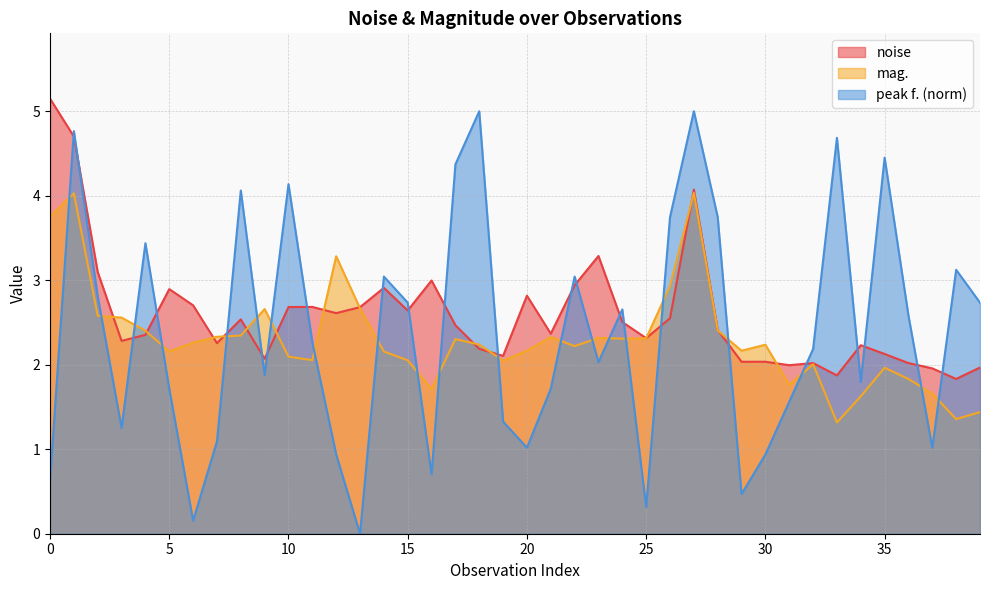

At how many categories does at least one series exceed 4?

9